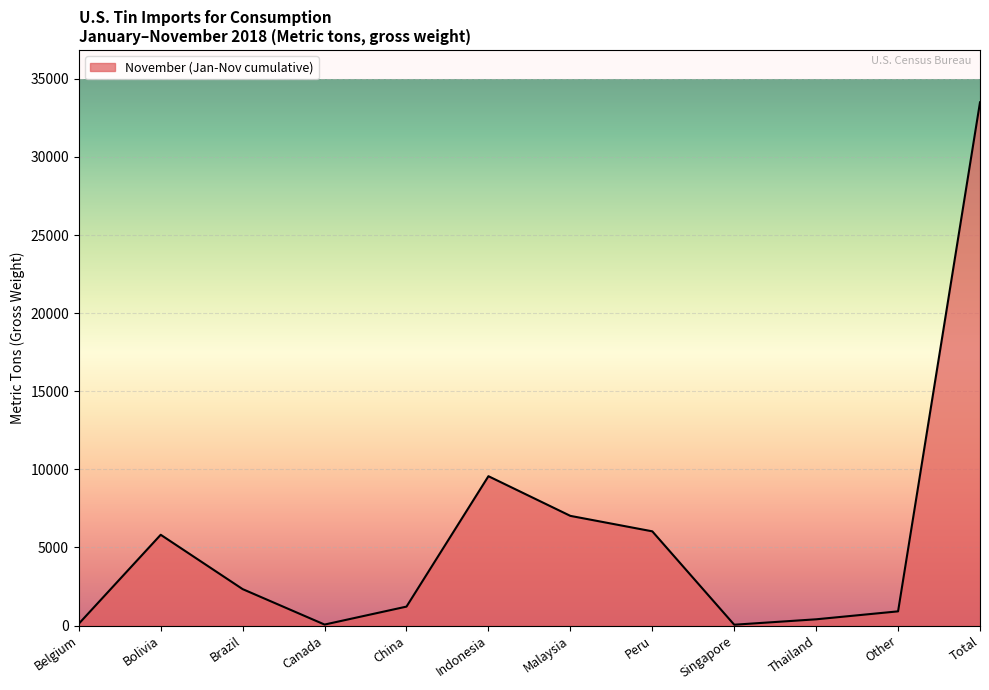

At which category does the chart reach its peak across all series?

Total